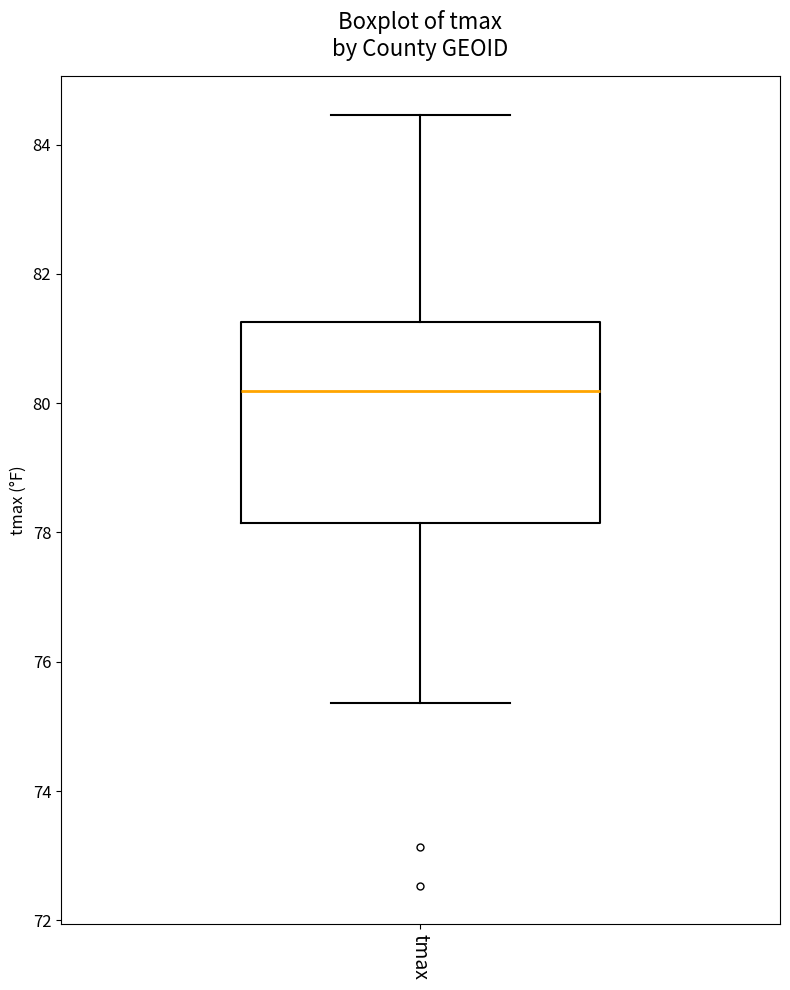

Where does the upper whisker of the box for tmax end on the y-axis? The values are not printed on the chart, so give them approximately, as read against the axis.

84.4